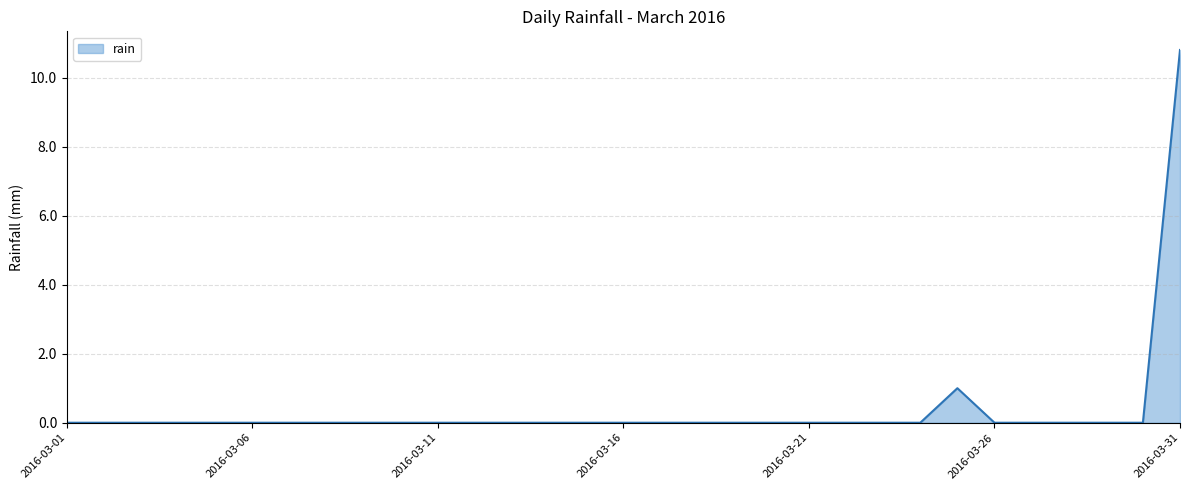

What is the greatest value displayed?

10.8